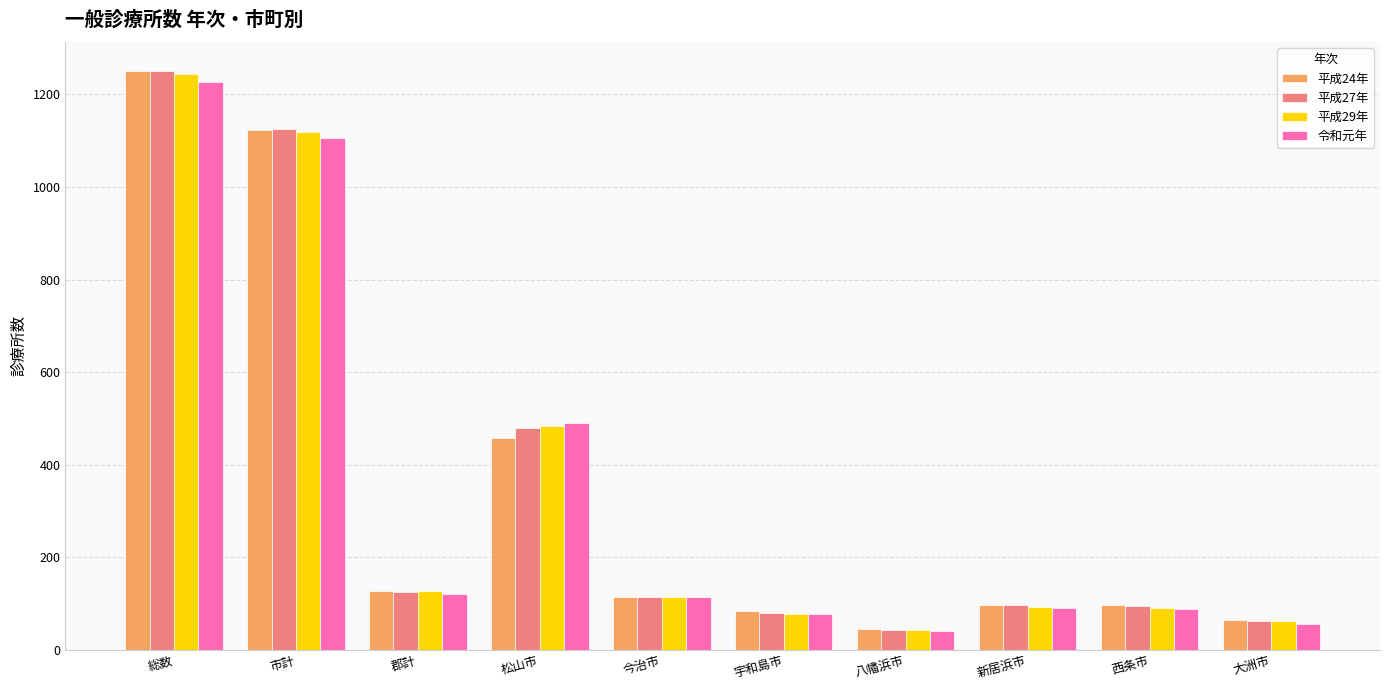

Count the number of data series in this chart.

4